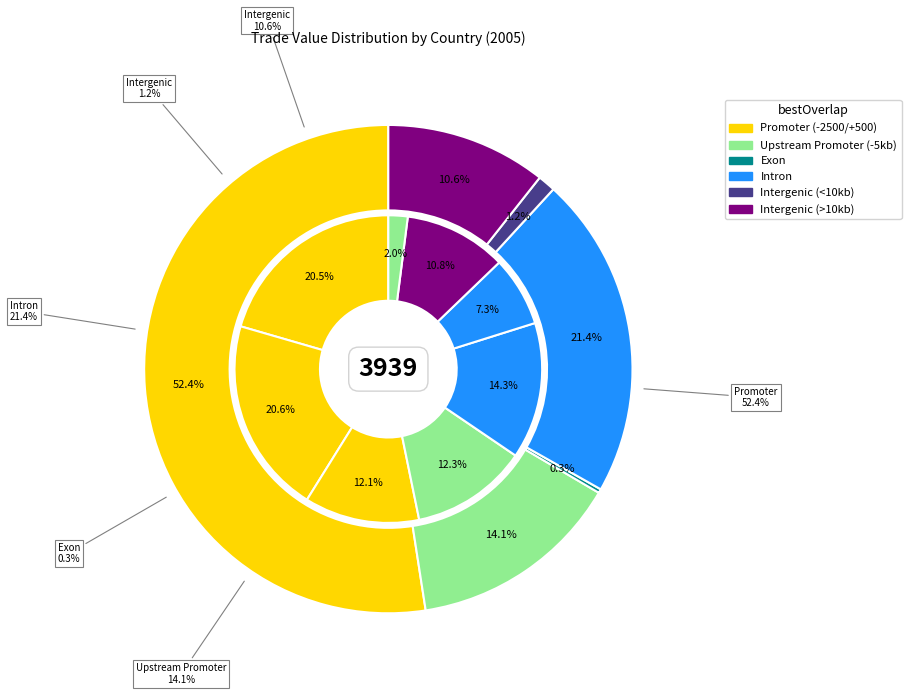

What portion of the pie excludes Country 113?

100.0%